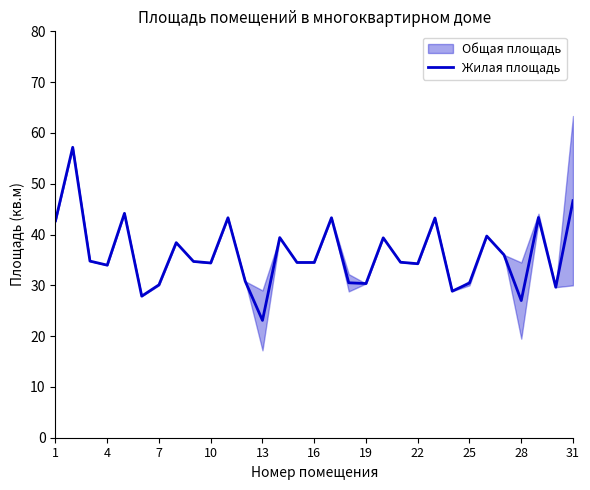

True or false: Жилая площадь has a value of 34.5 at 16.

True